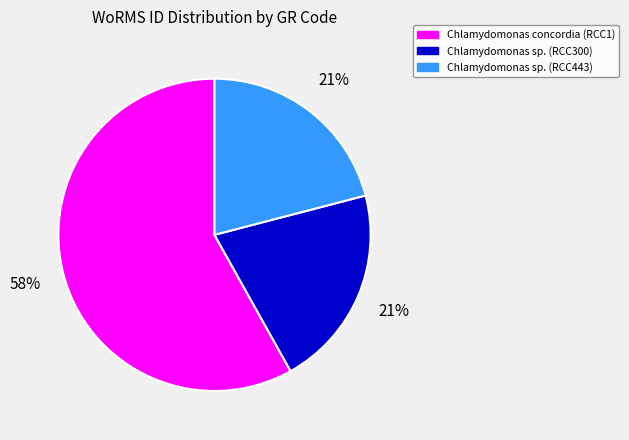

What is the largest slice in the pie chart?

Chlamydomonas concordia (RCC1)